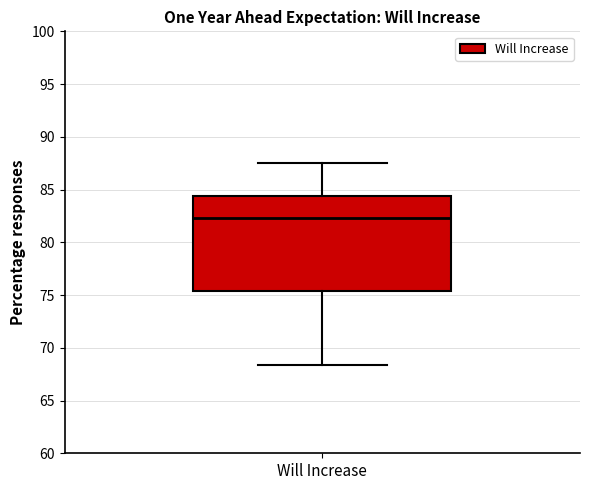

Where does the lower whisker of the box for Will Increase end on the y-axis? The values are not printed on the chart, so give them approximately, as read against the axis.

68.5